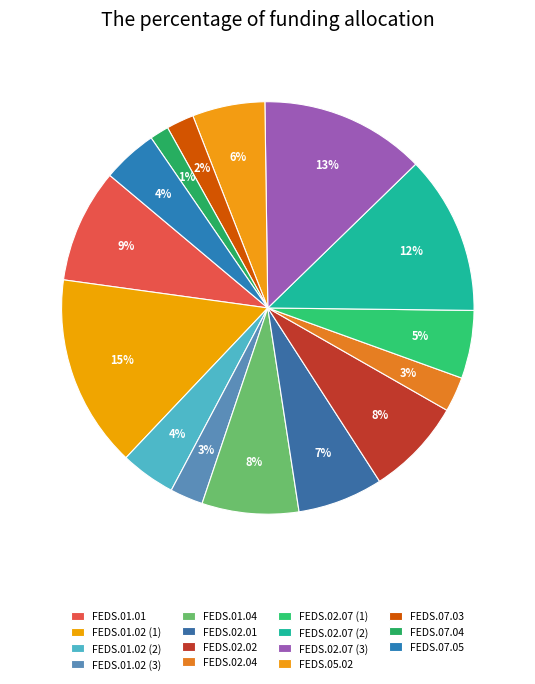

Is it true that FEDS.02.07 (3) is 6% of the pie?

False